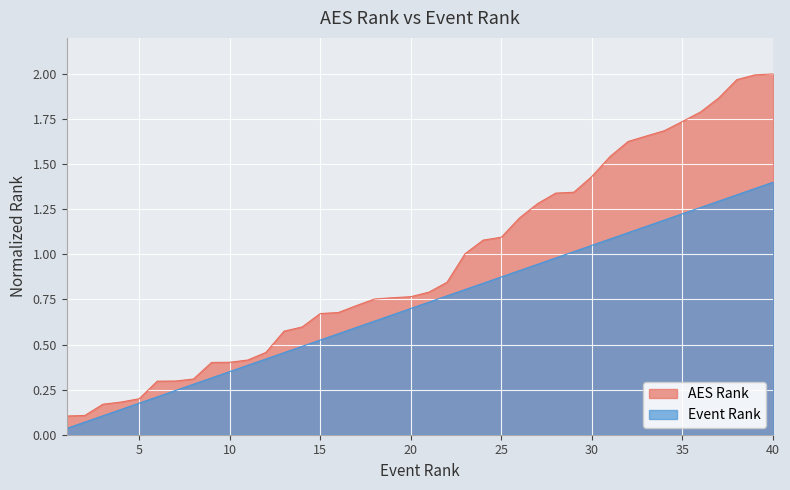

Count the number of categories in the chart.

40